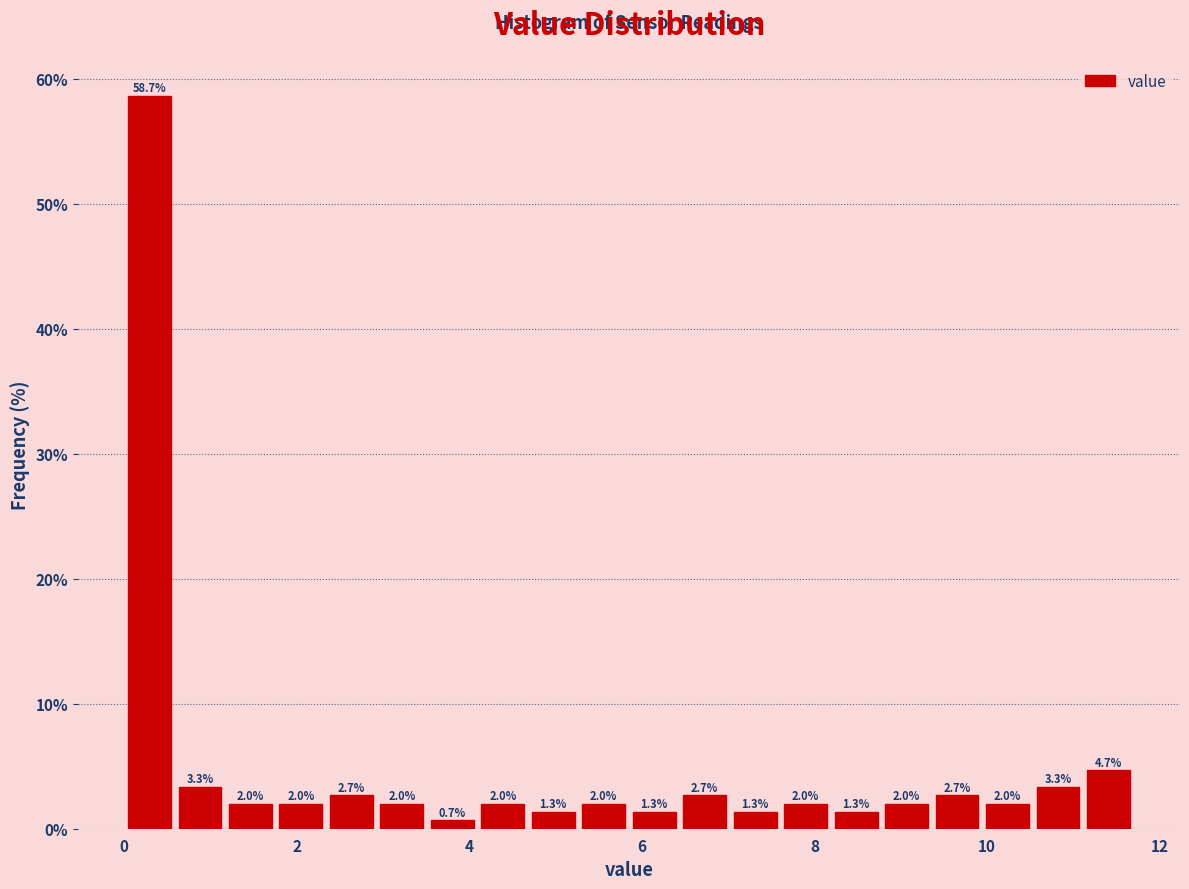

Around what value on the x-axis is the tallest bar? Give the approximate position of its centre, as read against the axis.

0.2